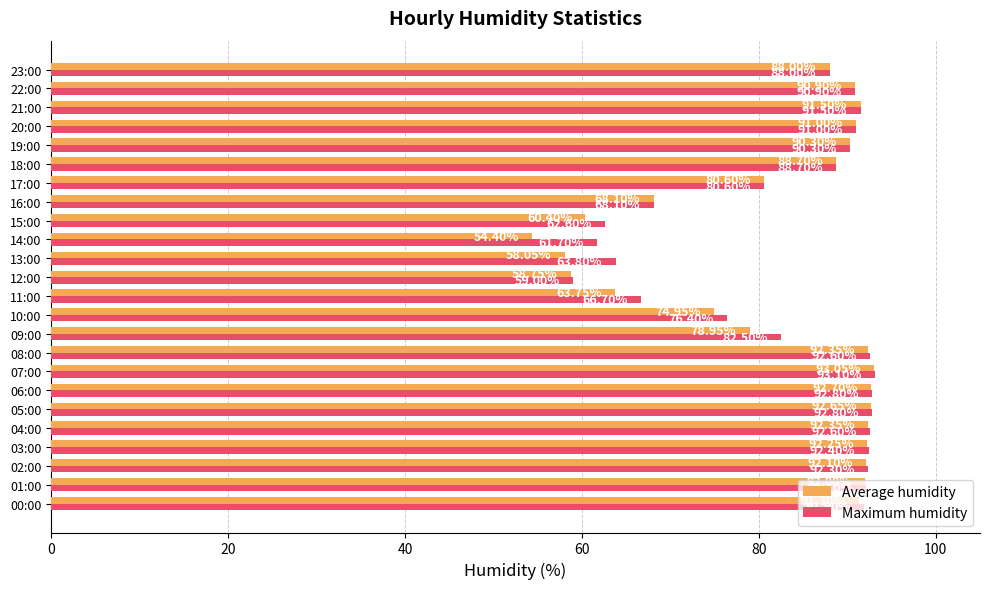

What is the difference between the Maximum humidity values at 07:00 and 15:00?

30.5